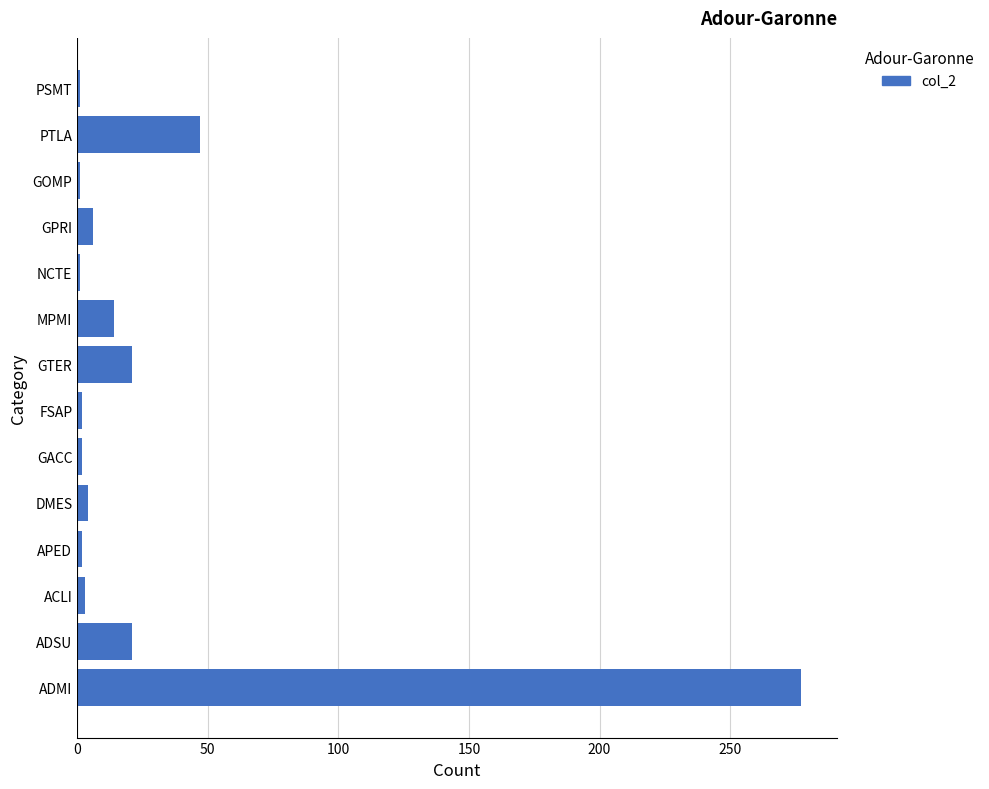

Approximately how many times larger is the value at GPRI compared to MPMI?

0.4